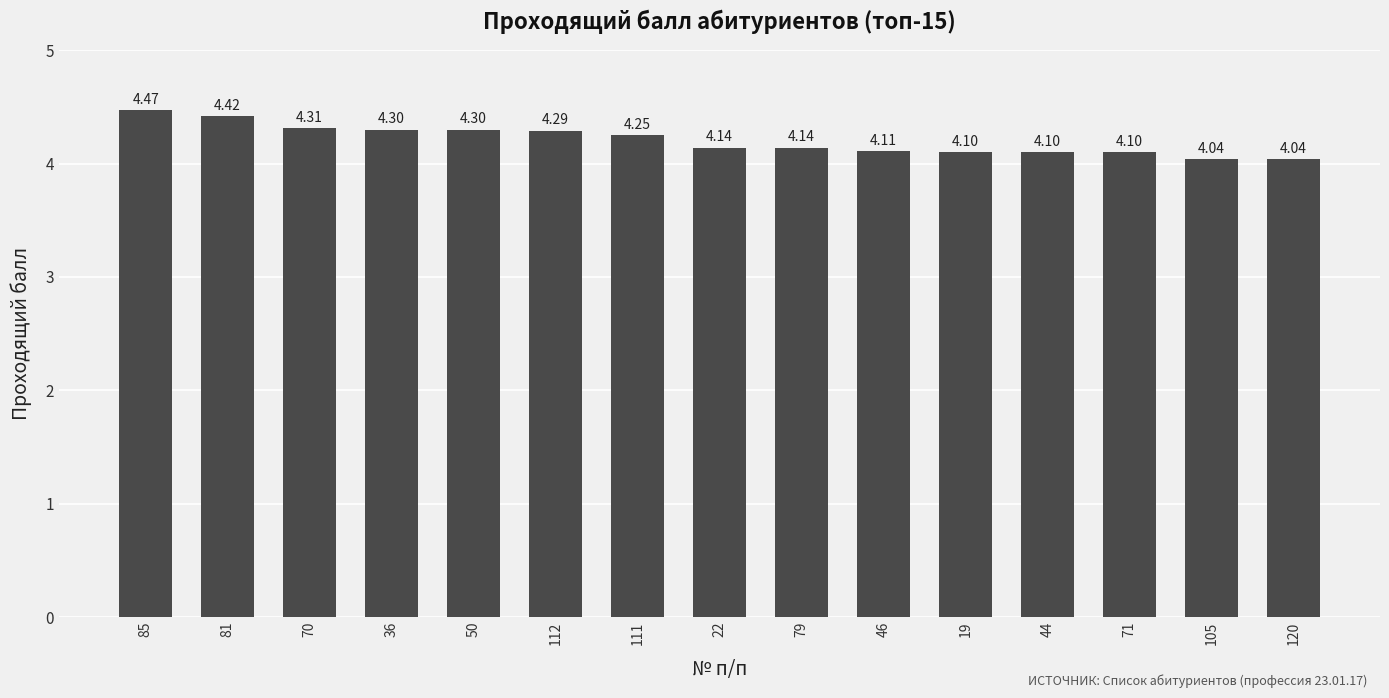

What is the ratio of the value at 44 to the value at 105?

1.0